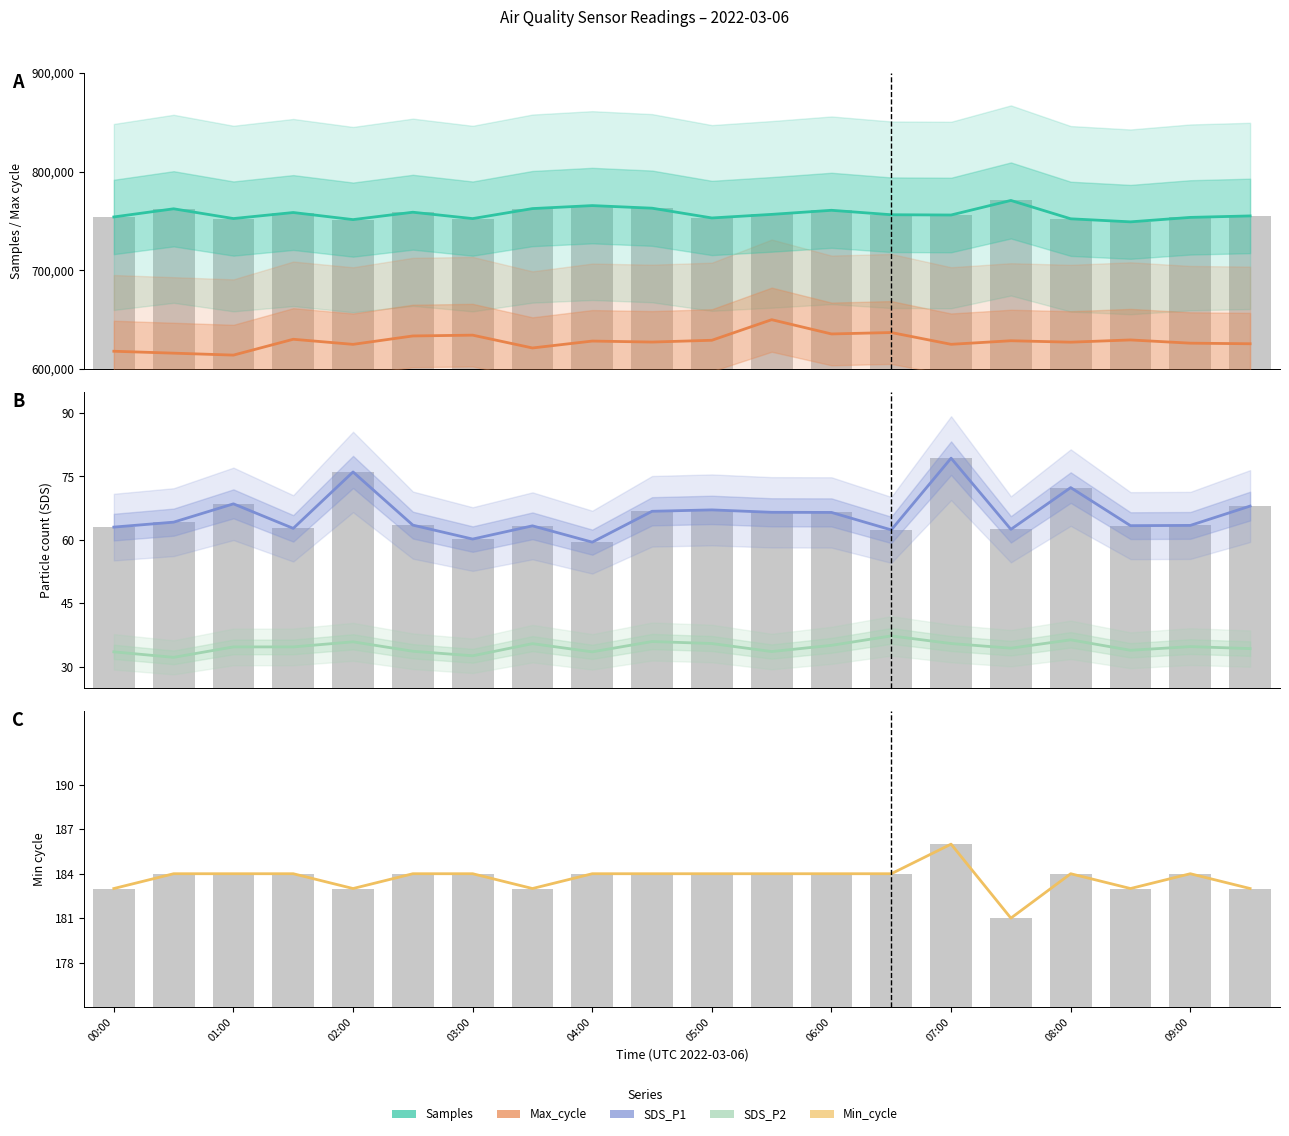

How many values in the SDS_P1 series are below 64?

10